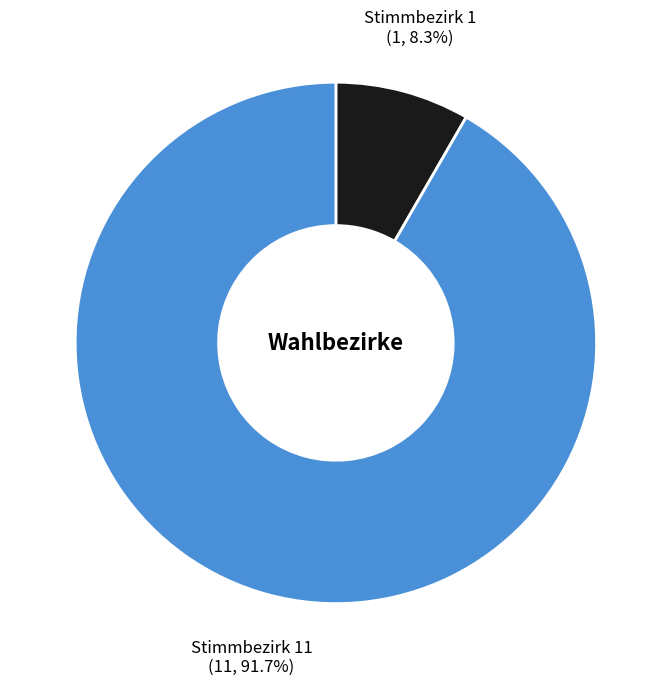

Is there any slice that represents more than half of the pie?

Yes